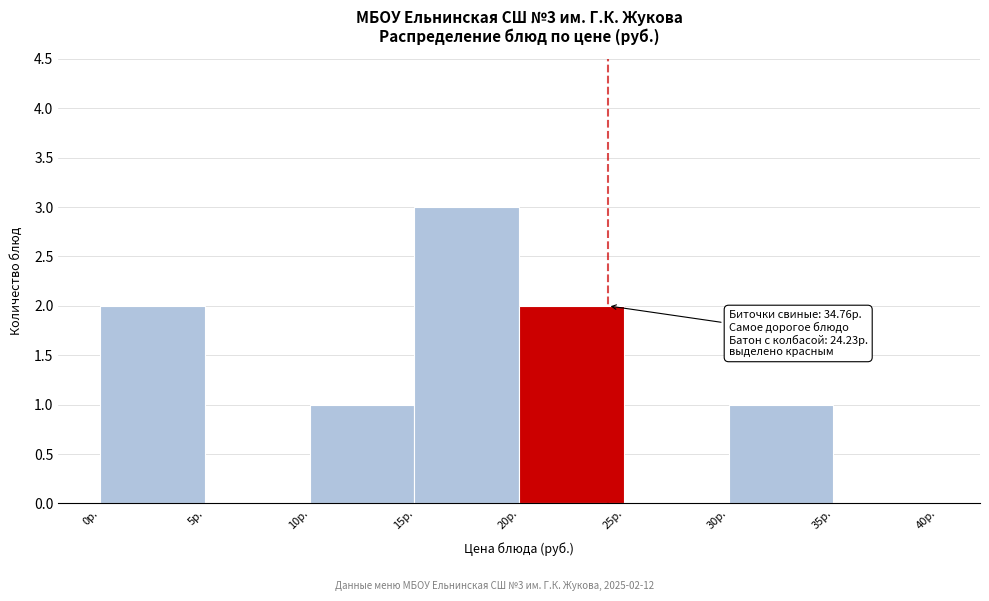

Over which range of the x-axis is the bar tallest?

15 to 20